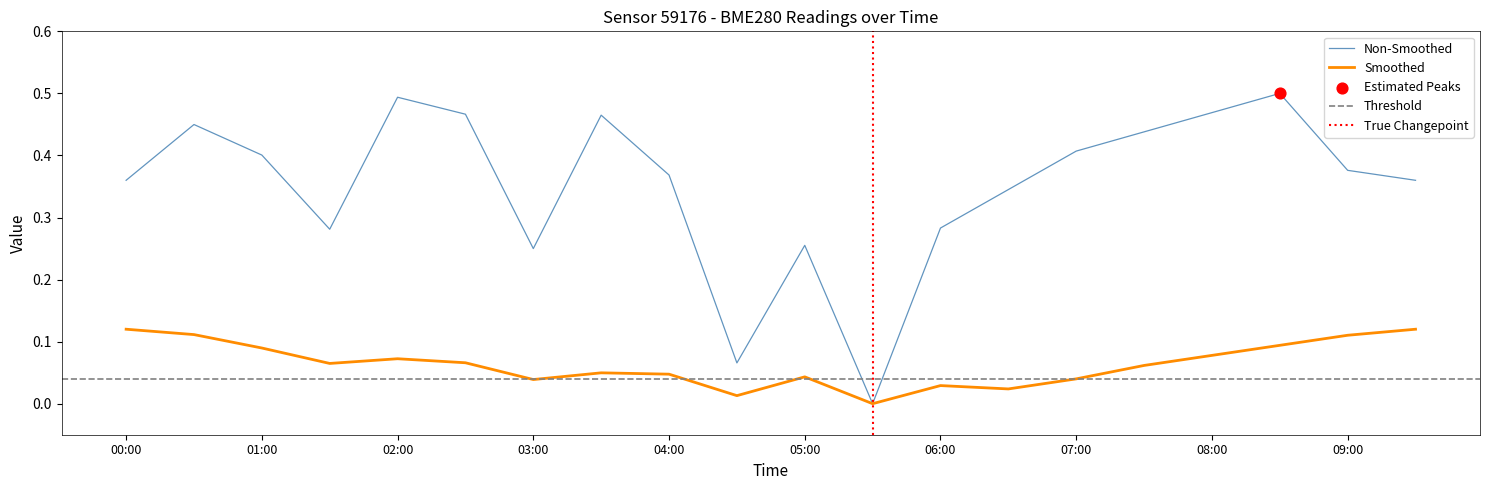

True or false: Non-Smoothed has a value of 0.4 at 01:00.

True